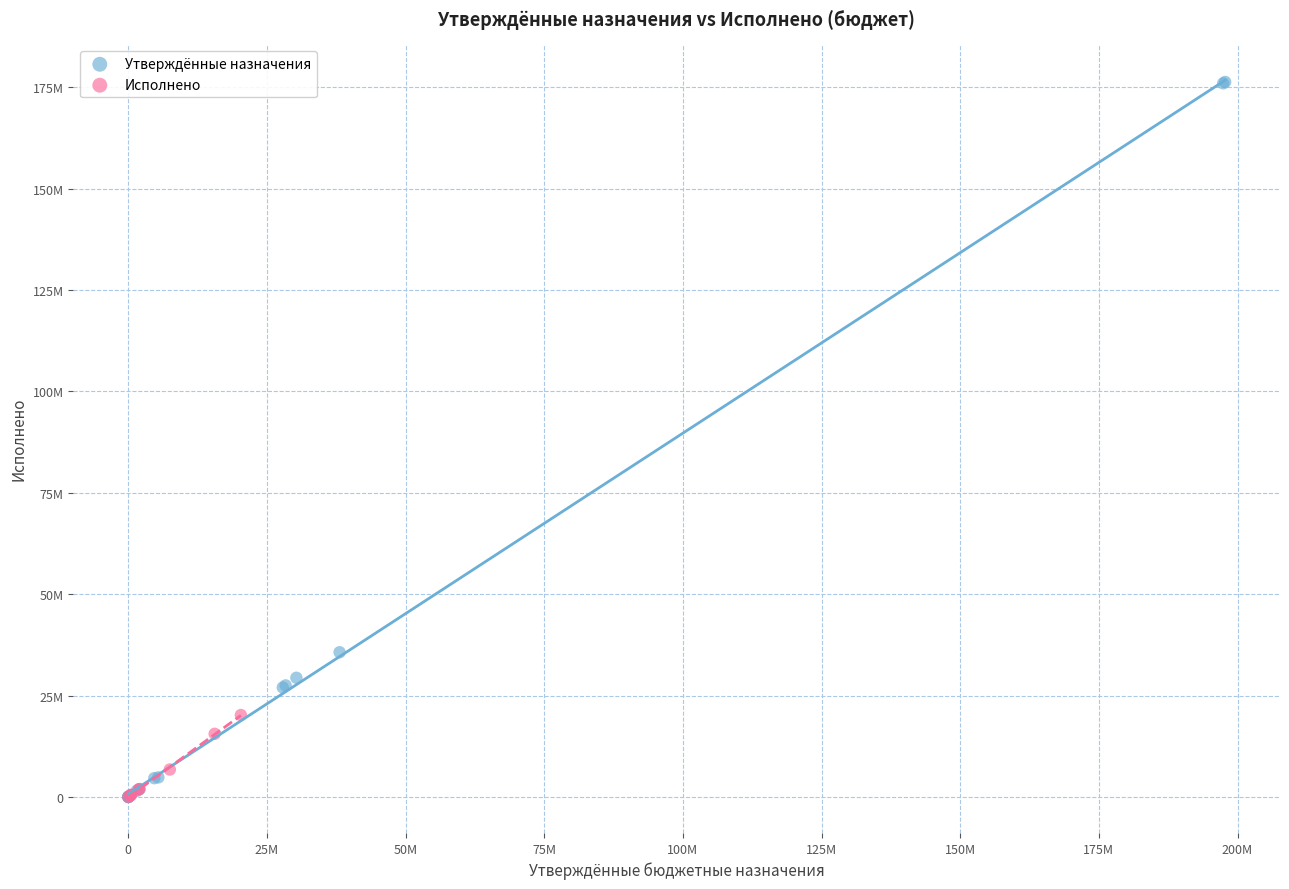

What are all the series names shown in the legend?

Утверждённые назначения, Исполнено